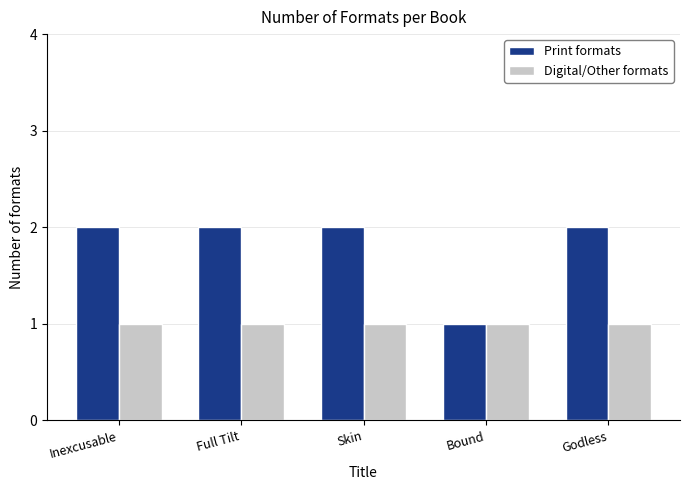

How many bars are there in each group?

2